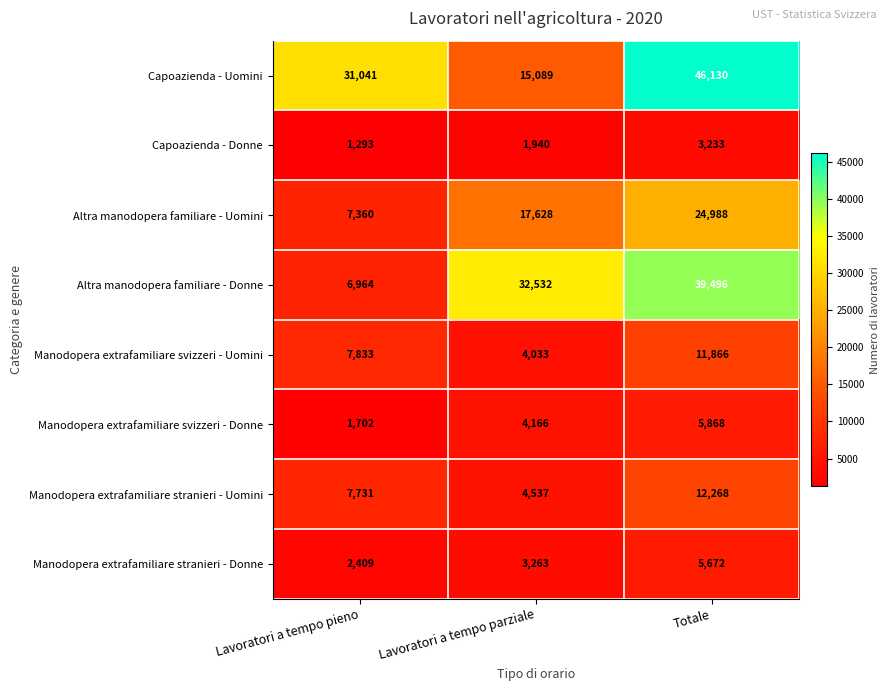

At which category is the sum across all series the highest?

Totale